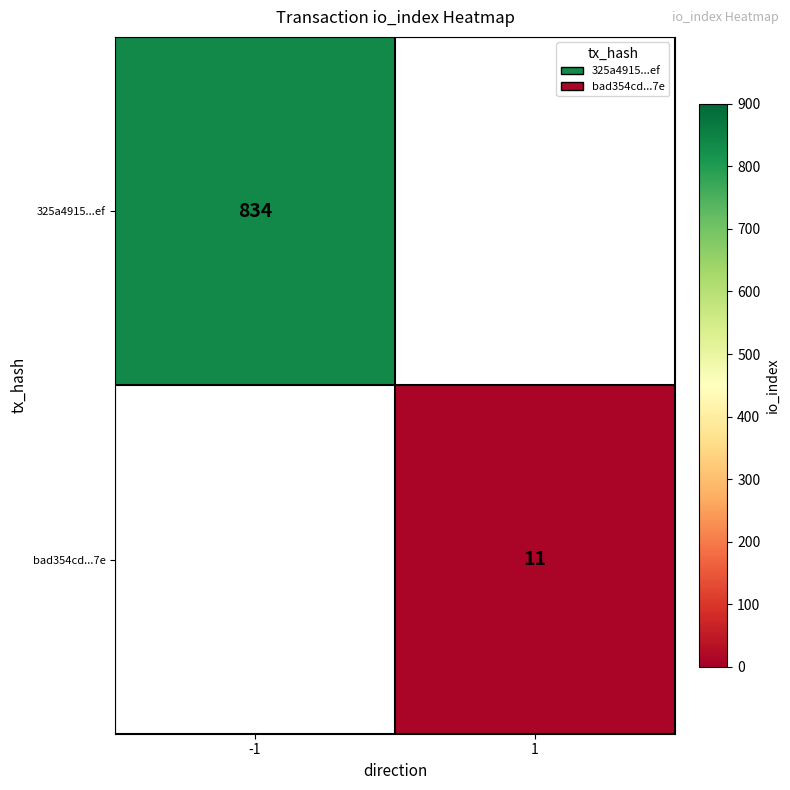

The 325a4915...ef series shows 834 at -1. True or false?

True